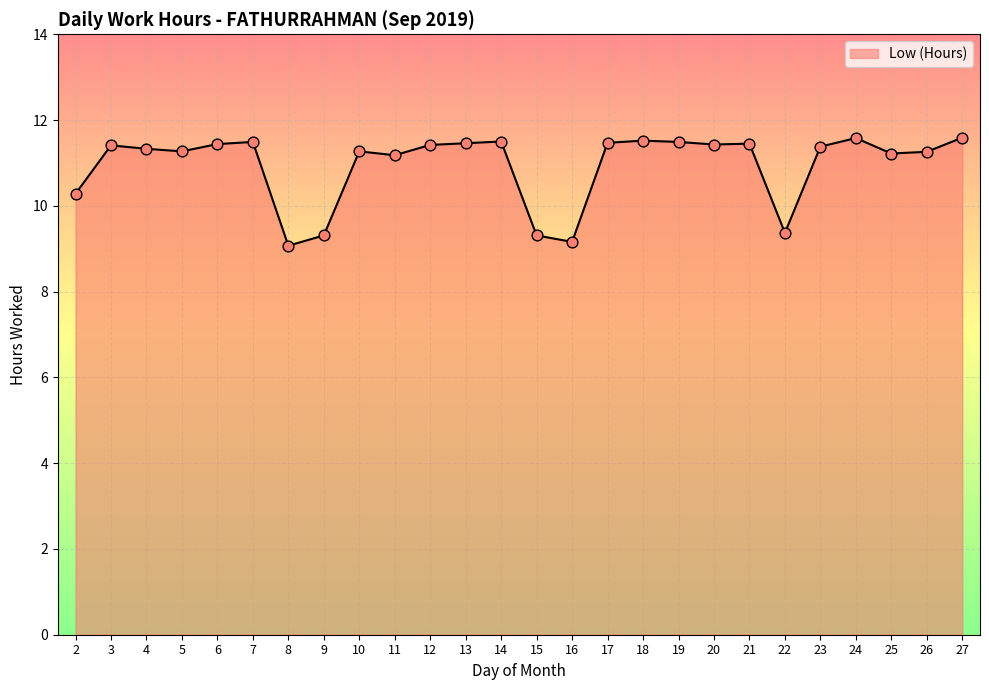

Which has a higher value, 2 or 26?

26